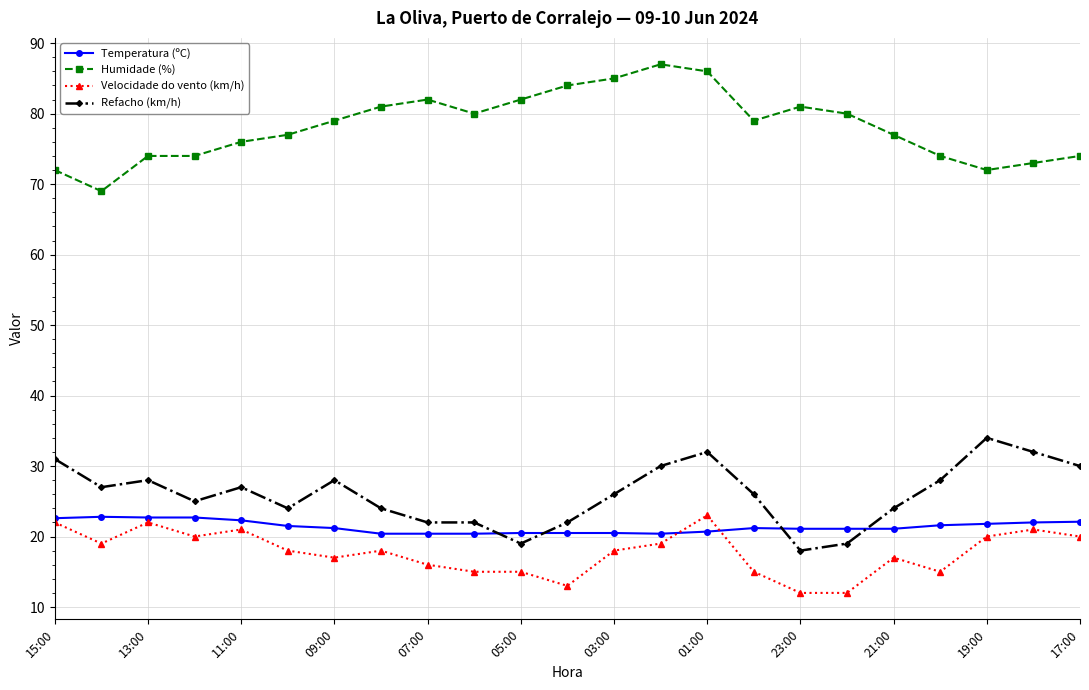

What is the value of the Velocidade do vento (km/h) point at the 21st from the left?

20.0